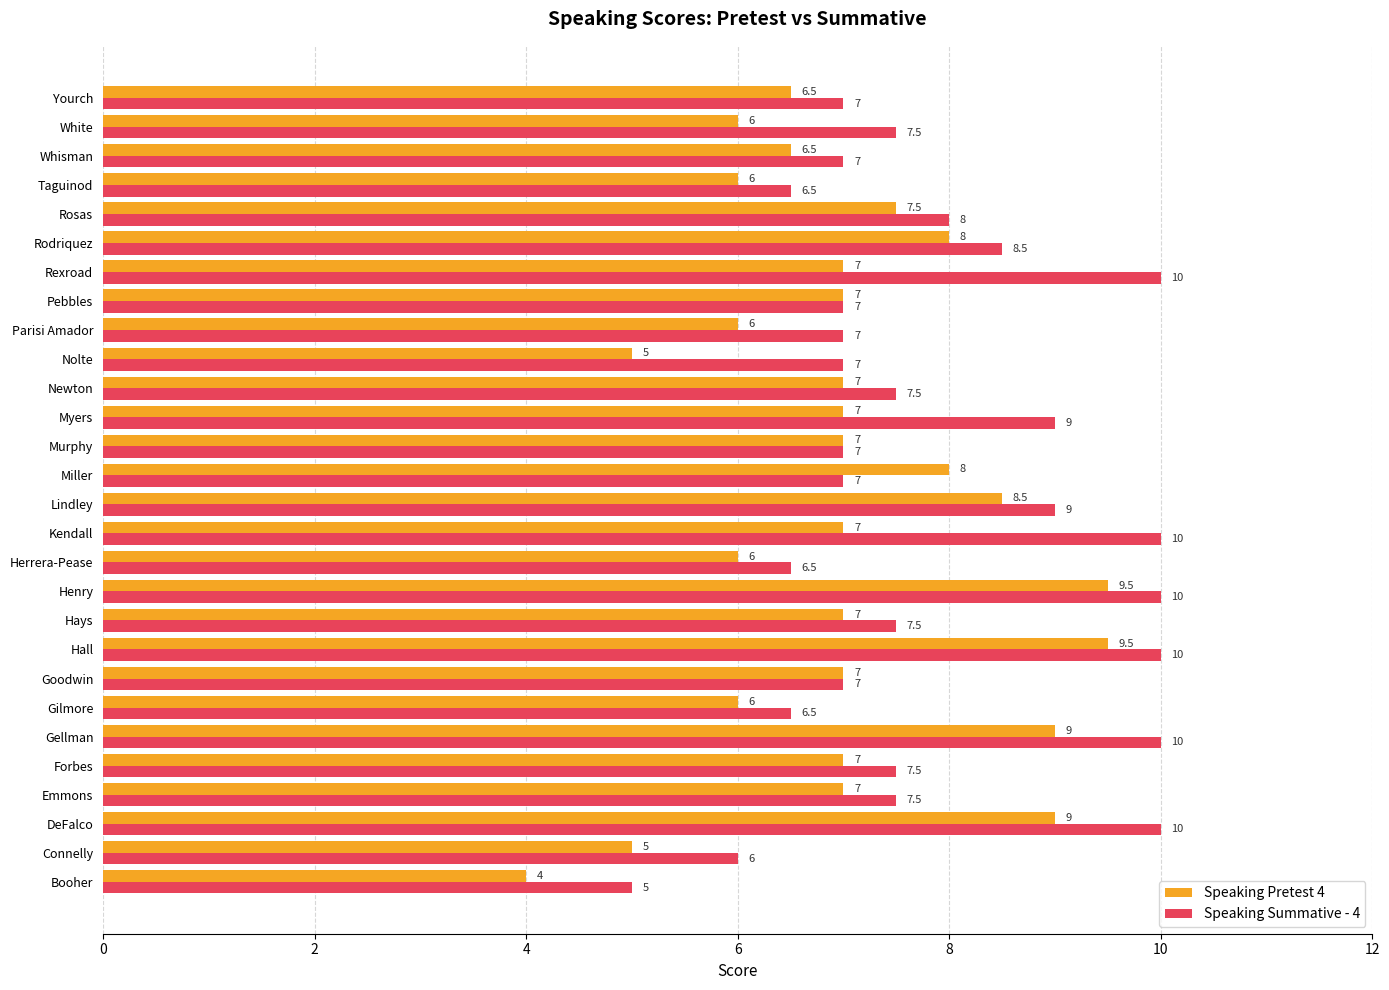

At how many categories does at least one series exceed 4?

28